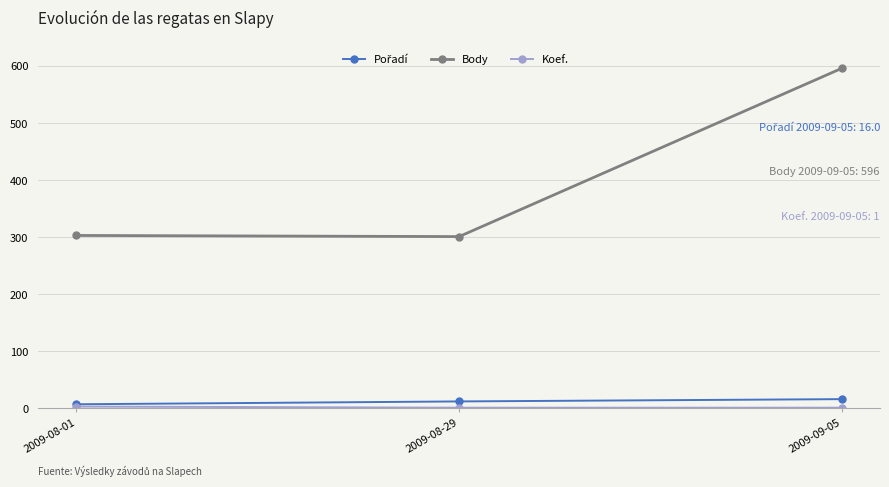

Read the Body value at 2009-08-29, to the nearest 5.

300